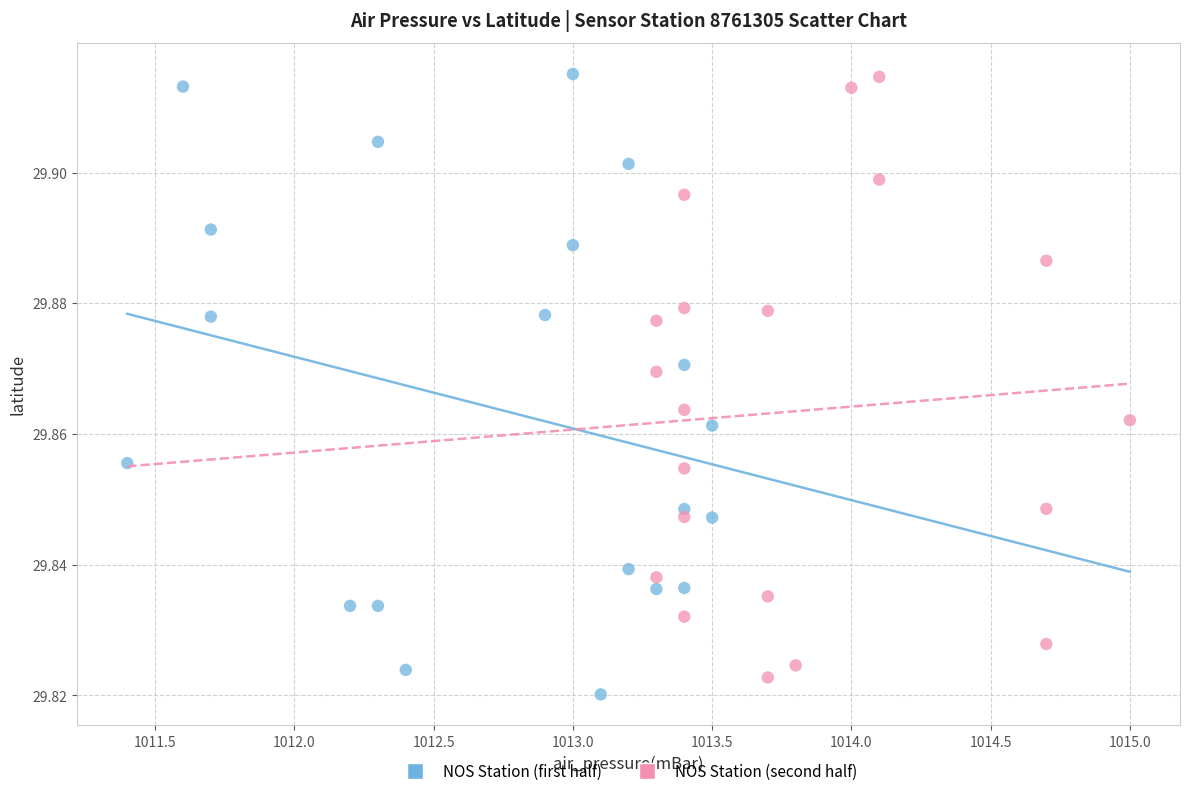

Which series reaches the minimum Y coordinate?

NOS Station (first half)